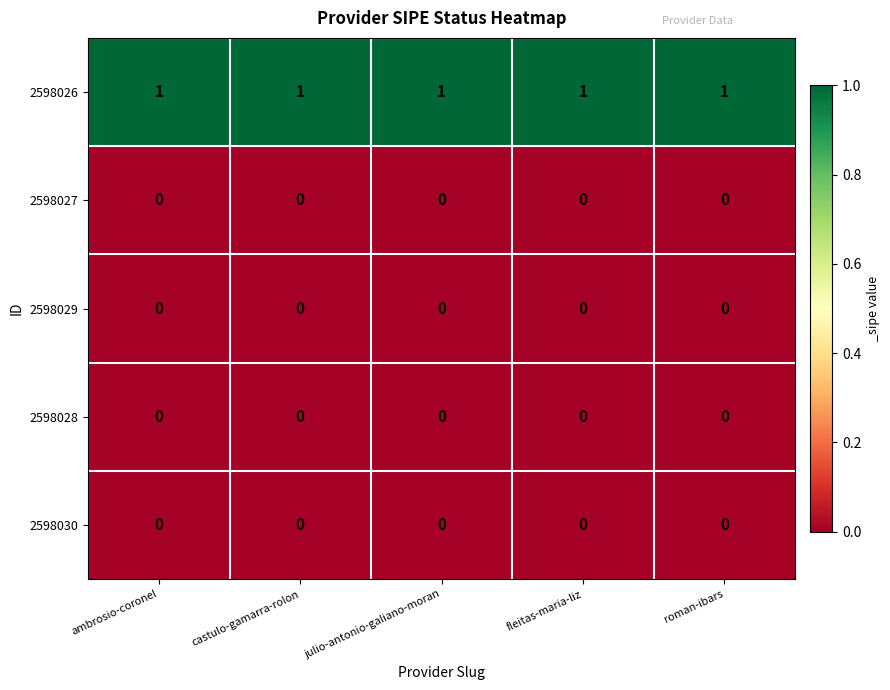

The value of 2598028 at ambrosio-coronel is 0. True or false?

True